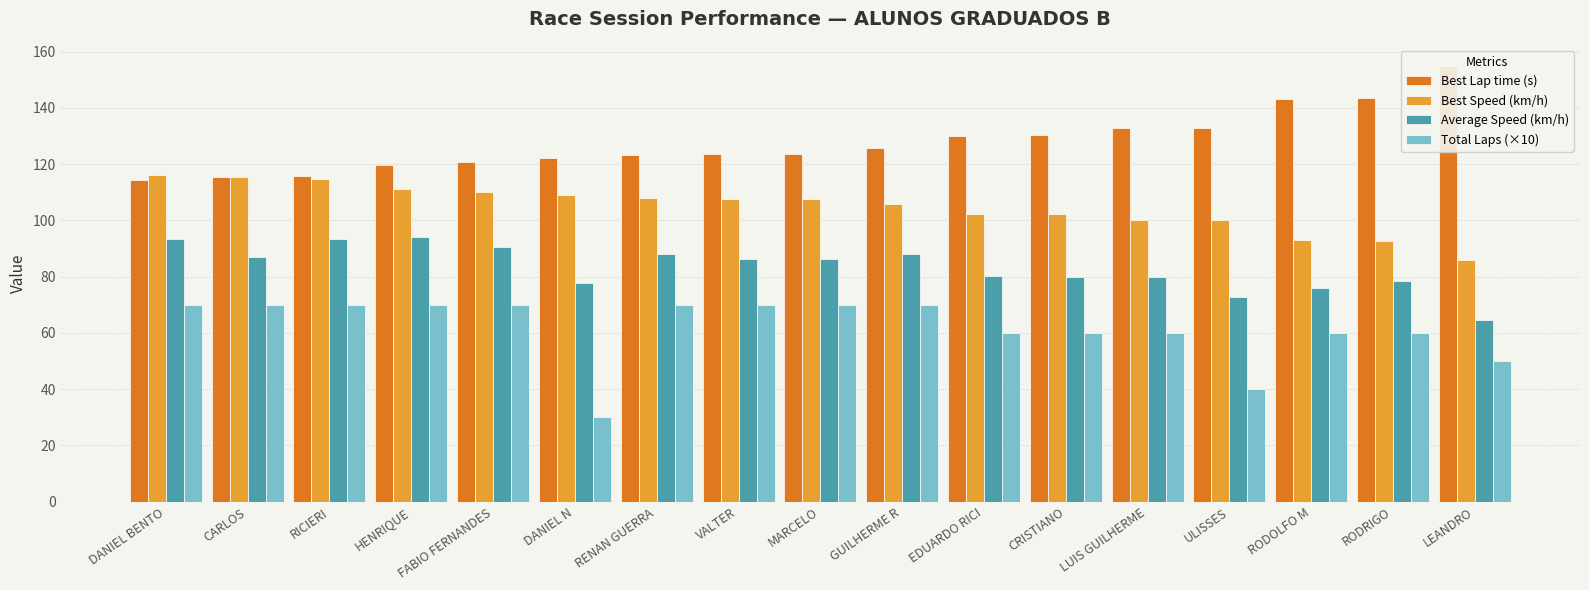

What position from the right is RENAN GUERRA?

11